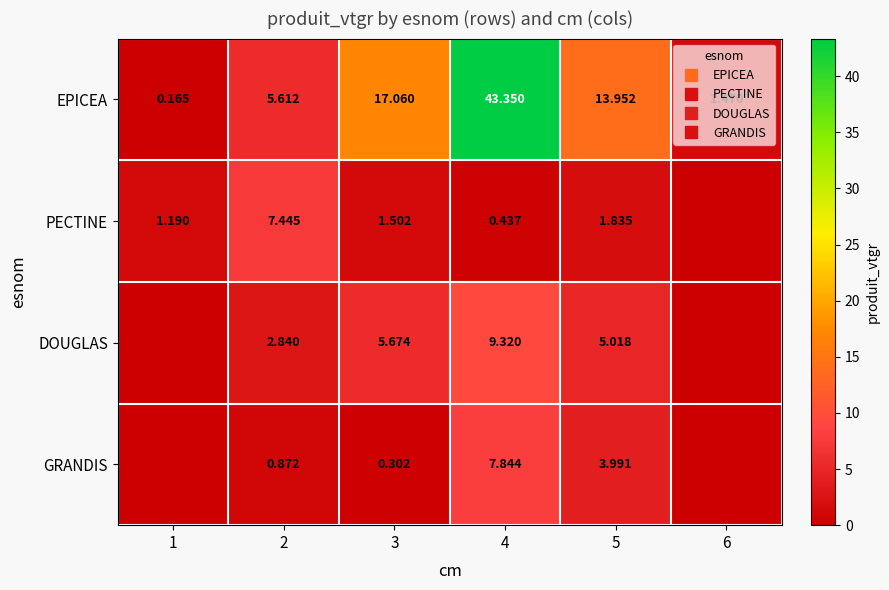

Rank the categories by DOUGLAS value from highest to lowest.

4, 3, 5, 2, 1, 6